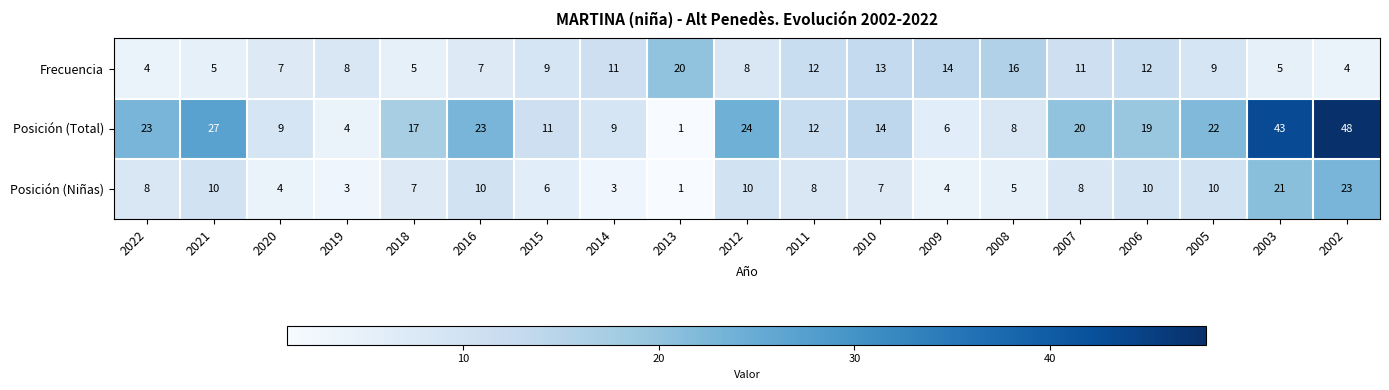

List the series in order of their peak value, lowest first.

Frecuencia, Posición (Niñas), Posición (Total)